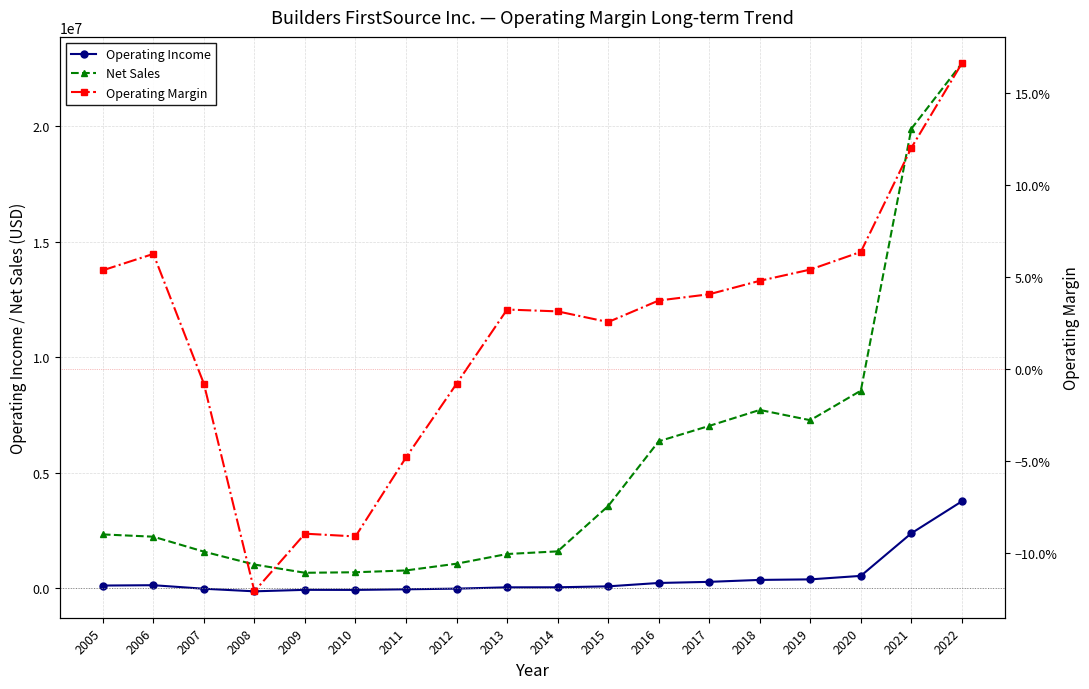

Is the value of Operating Income at 2006 greater than the value of Net Sales at 2010?

No